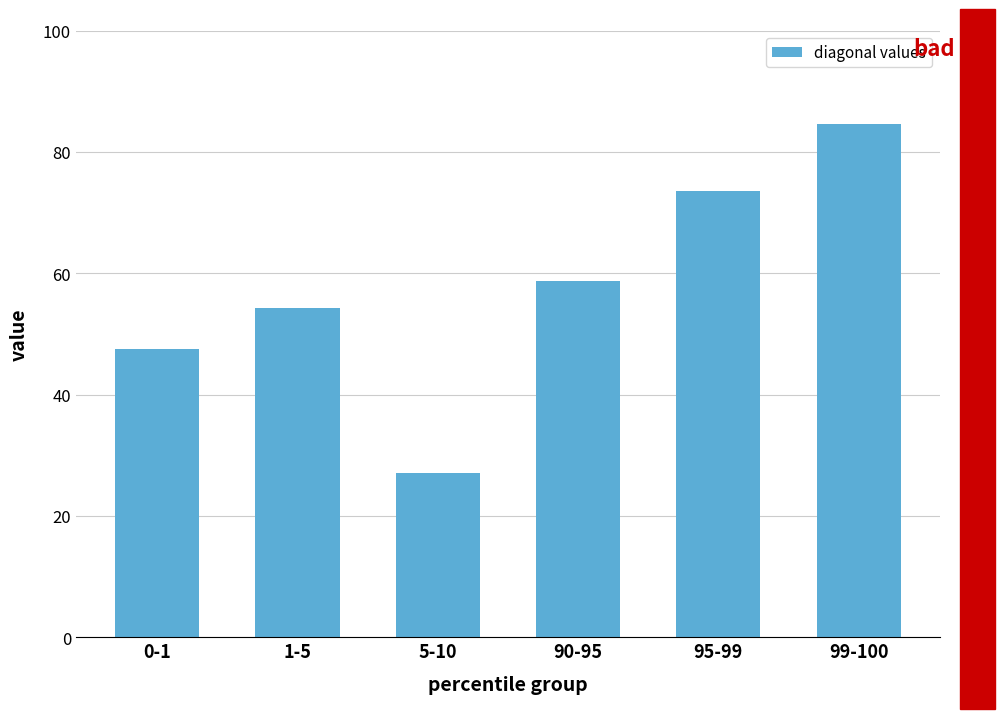

The chart shows a value of 73.6 at 95-99. True or false?

True